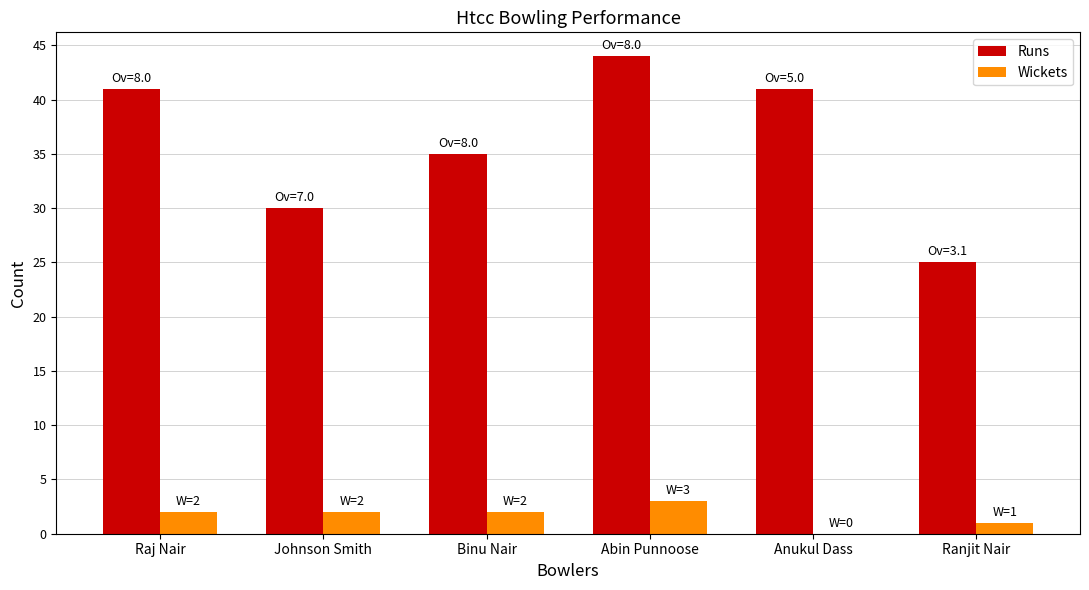

Is the value of Runs at Ranjit Nair greater than the value of Wickets at Abin Punnoose?

Yes